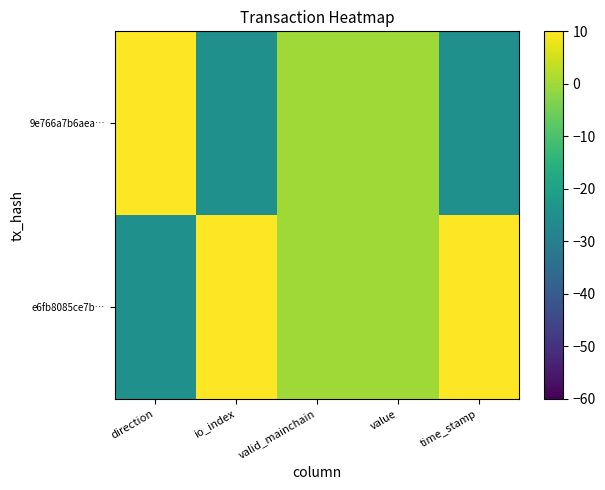

Reading left to right, list all the values displayed in this chart.

e6fb8085ce7b…: direction=-25.0	io_index=25.0	valid_mainchain=0.0	value=0.0	time_stamp=25.0
9e766a7b6aea…: direction=25.0	io_index=-25.0	valid_mainchain=0.0	value=0.0	time_stamp=-25.0